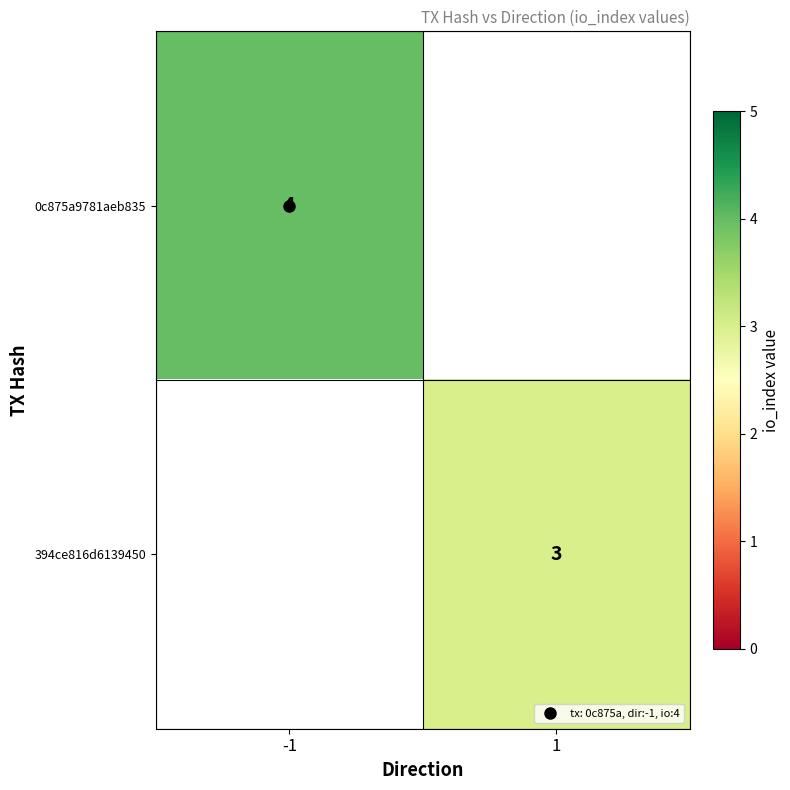

The 0c875a9781aeb835 series shows -1 at 1. True or false?

False